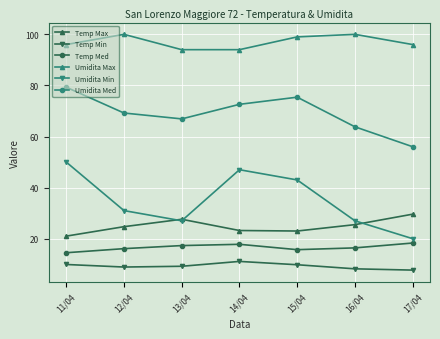

How many categories are shown in the chart?

7